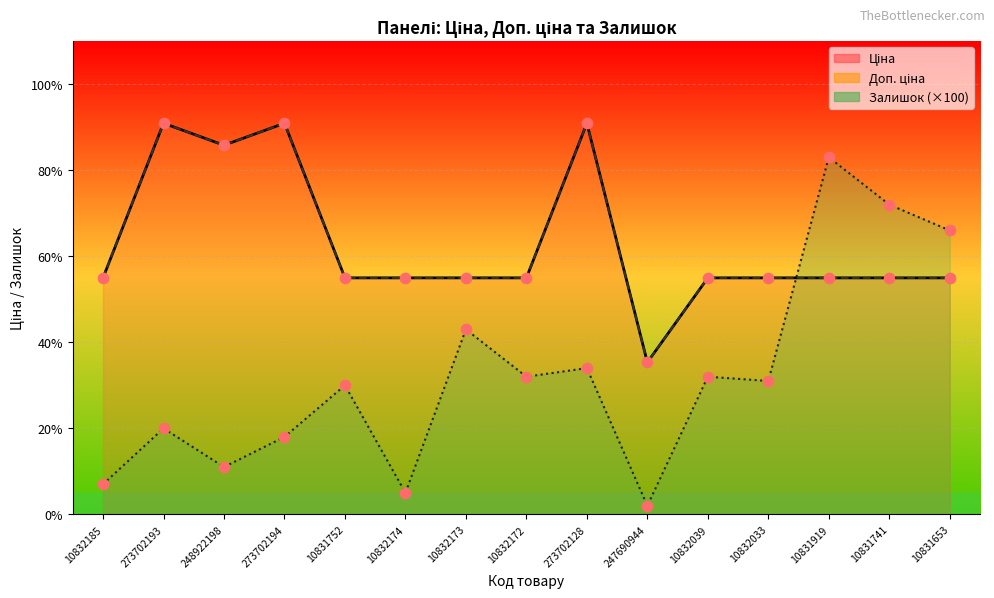

What is the total value across all series at 10832039?

14194.6